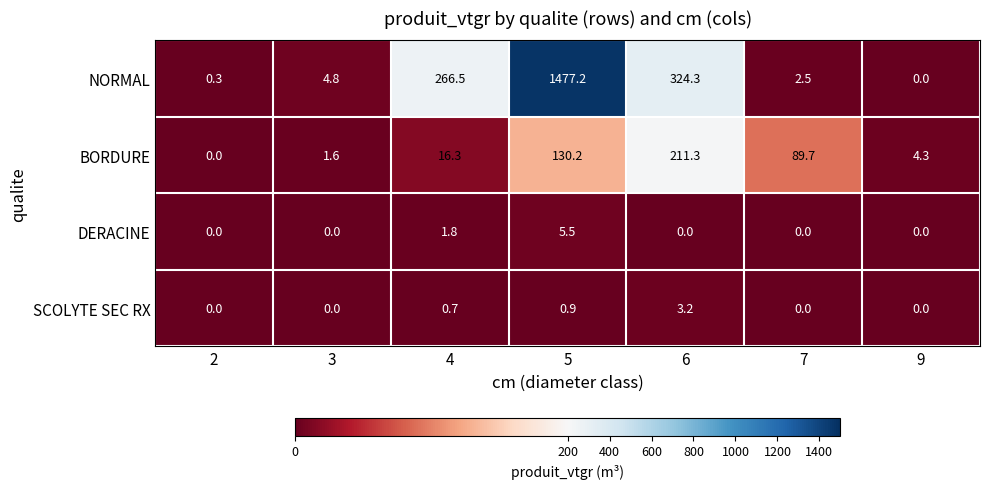

Where is SCOLYTE SEC RX nearest to the value 1?

5